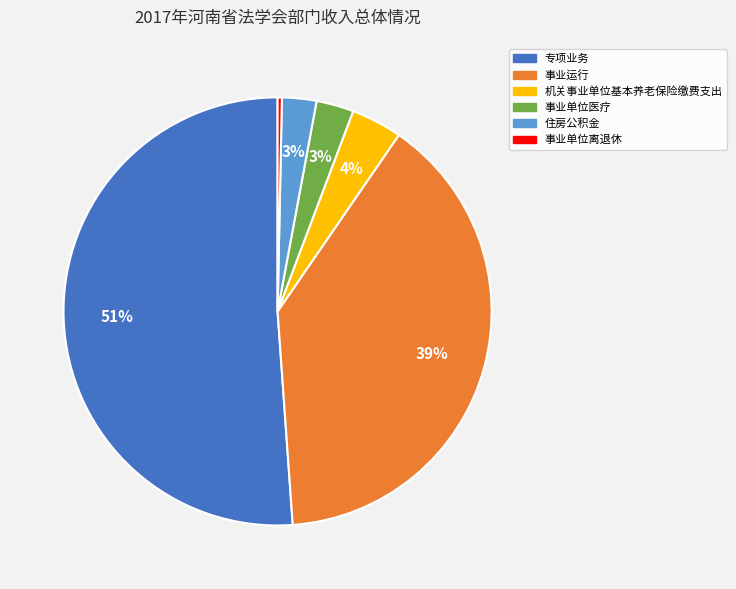

The 事业运行 slice represents 39% of the pie. True or false?

True